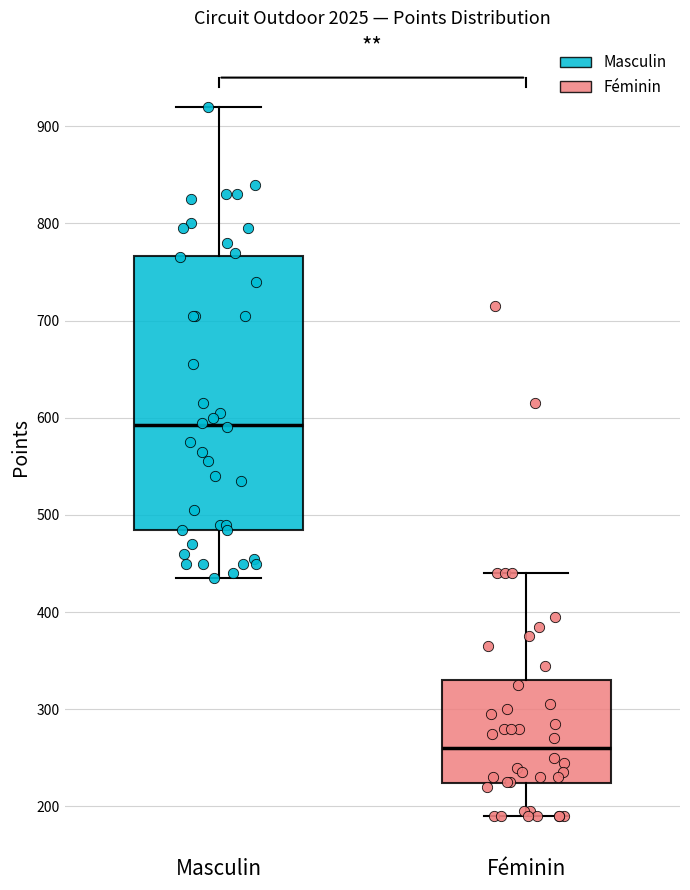

Comparing the boxes themselves (not the whiskers), which one is the tallest?

Masculin